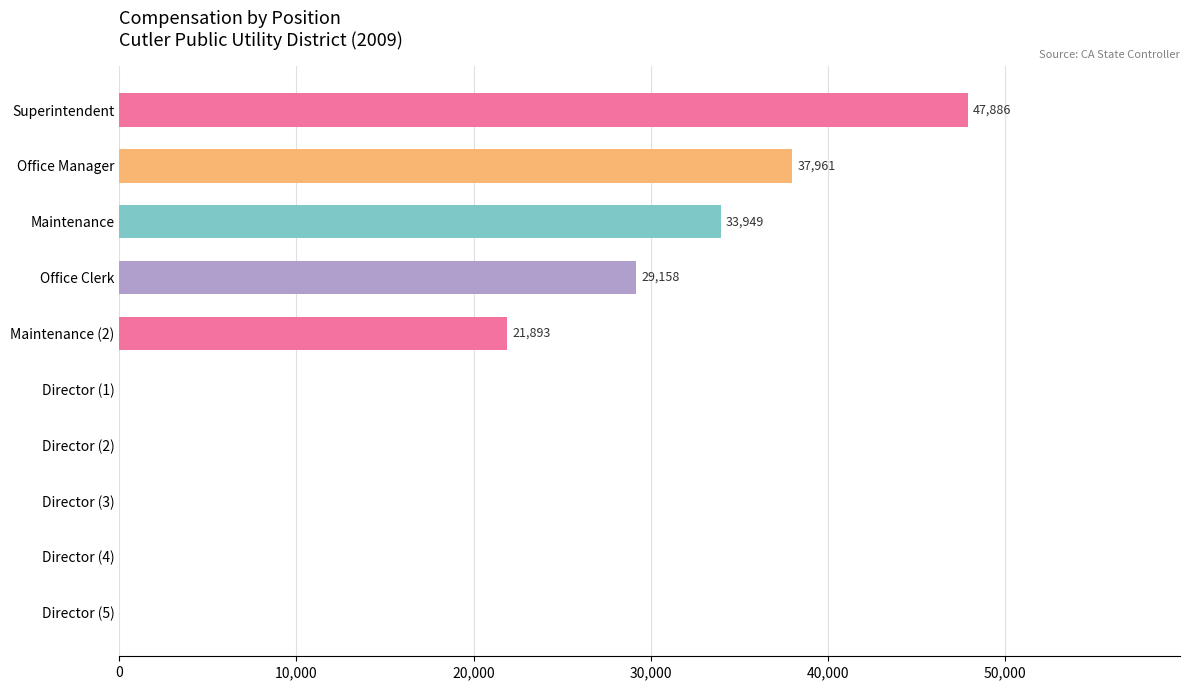

What is the sum of the values at Maintenance (2) and Superintendent?

69779